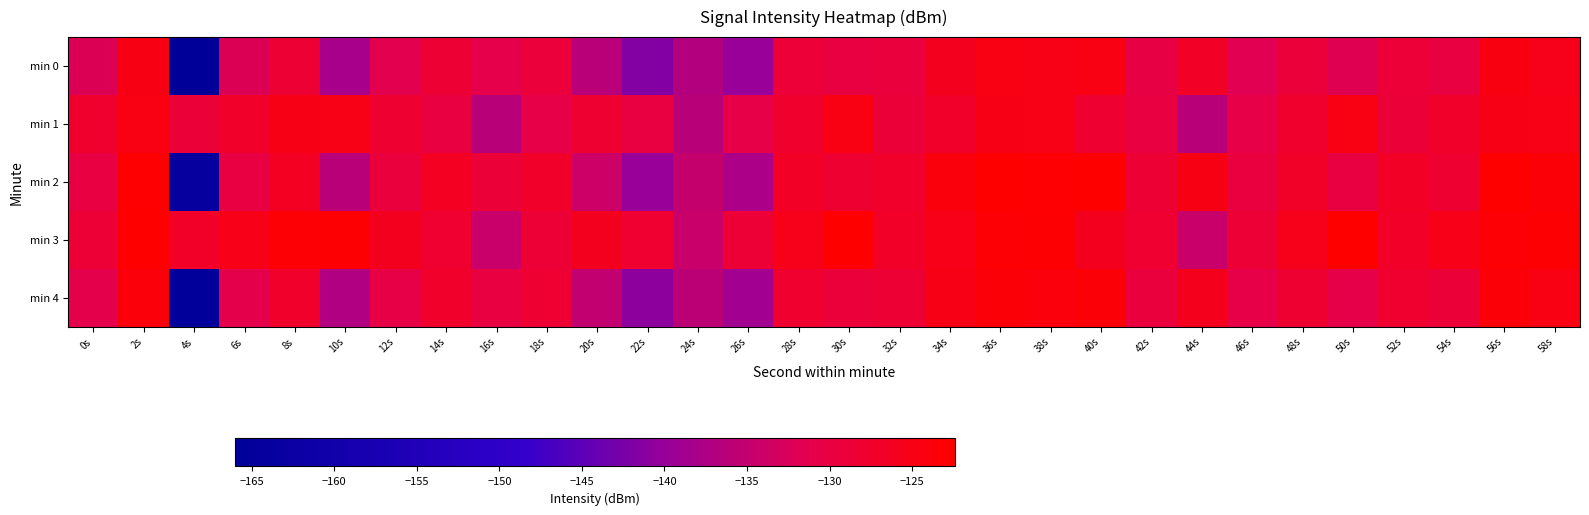

Which category has the lowest value across all series?

4s